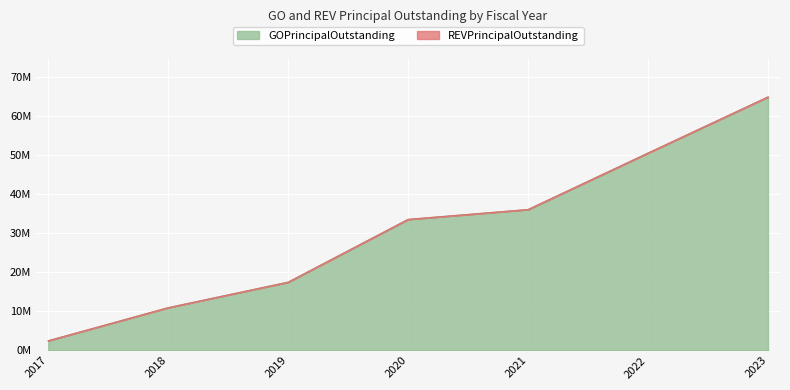

What is the difference between the values at 2020 and 2018?

22630000